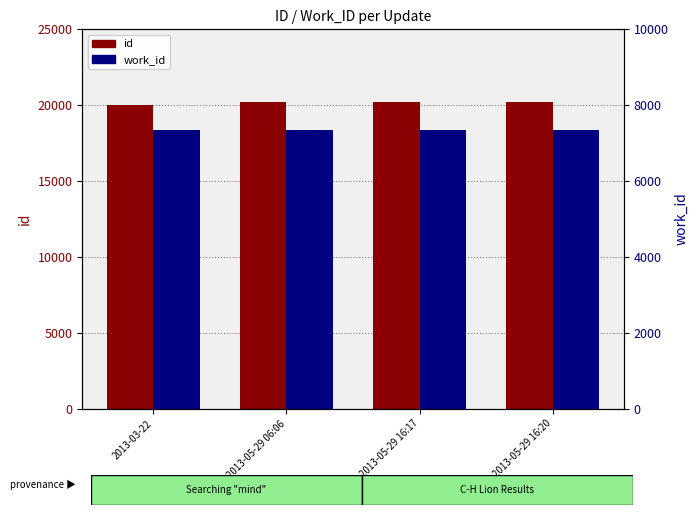

What are all the series names shown in the legend?

id, work_id